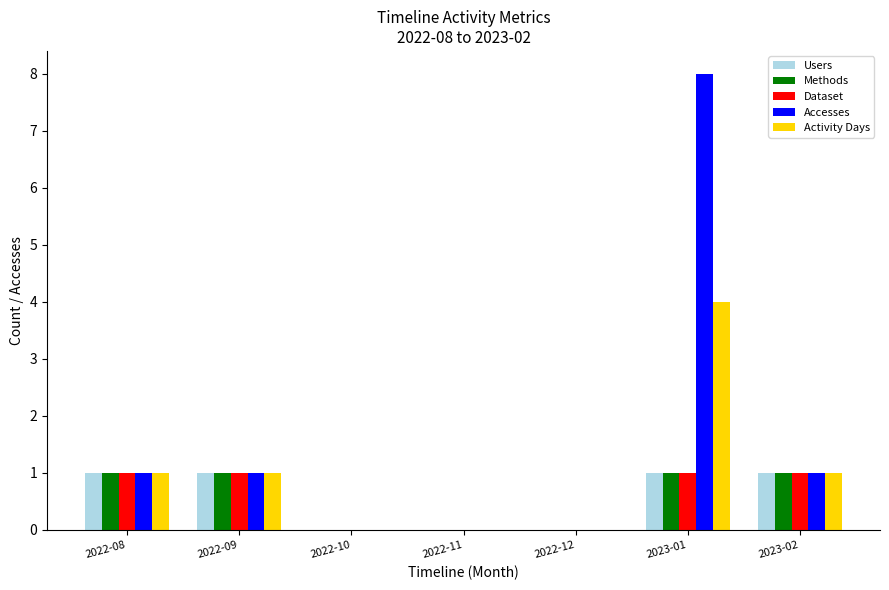

What are all the series names shown in the legend?

Users, Methods, Dataset, Accesses, Activity Days